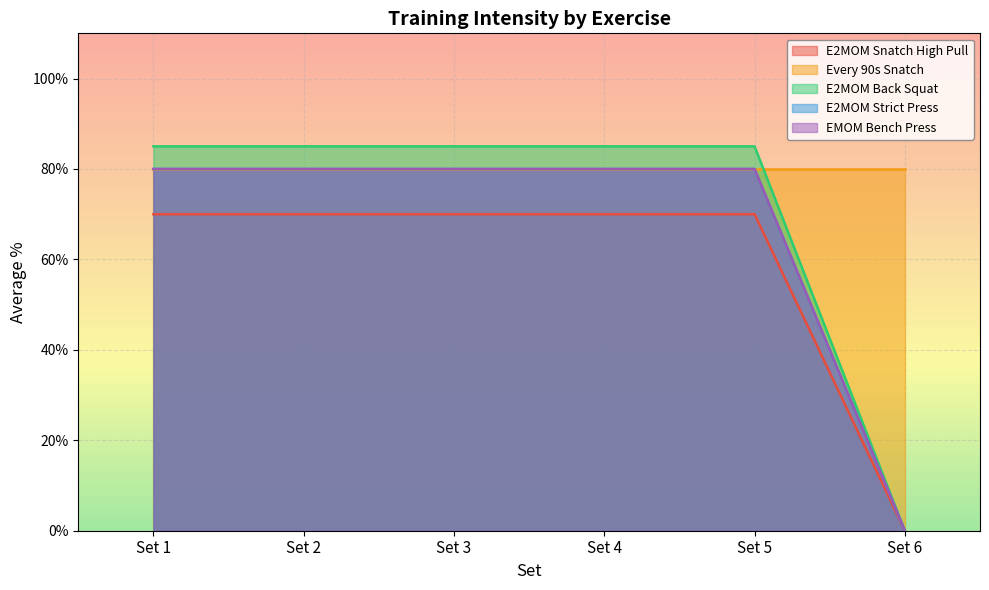

Which label corresponds to the smallest value in the chart?

Set 6